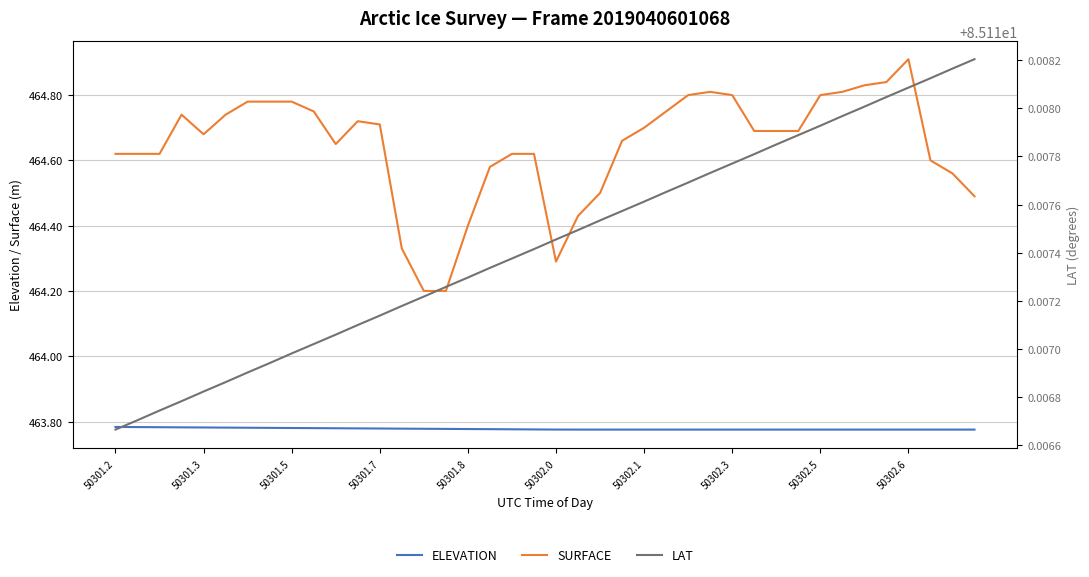

True or false: ELEVATION and SURFACE intersect in this chart.

False